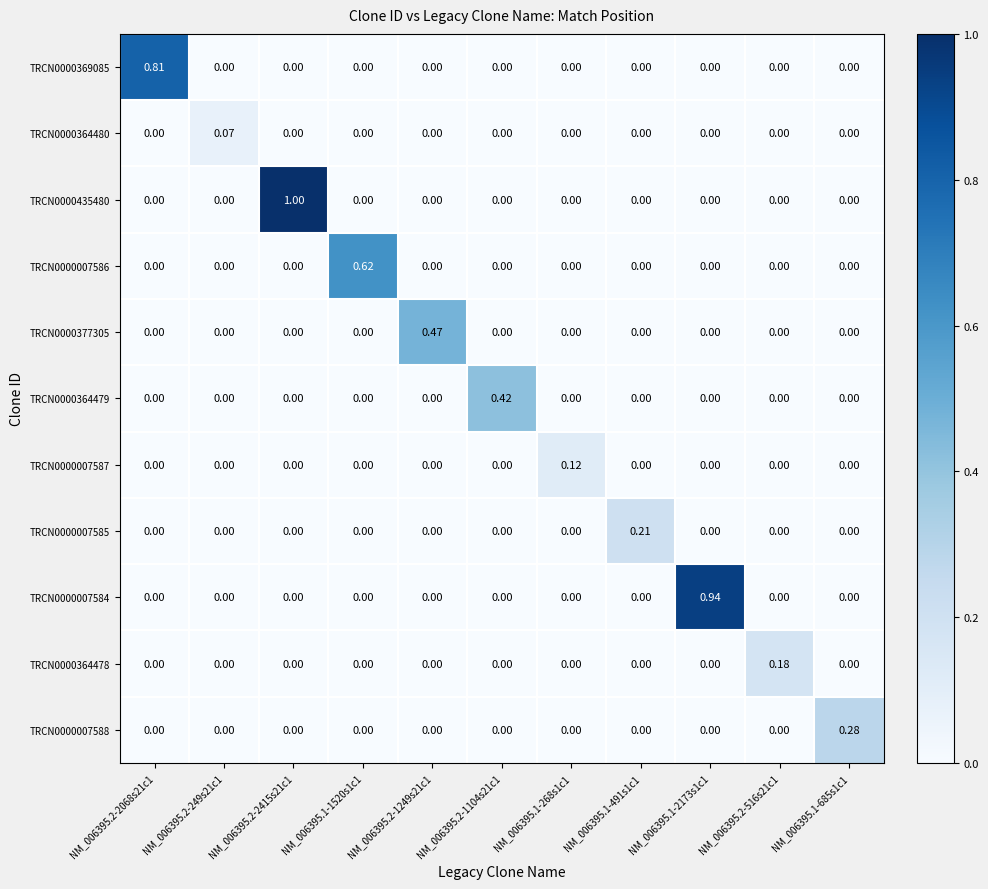

Is the value of TRCN0000007585 at NM_006395.1-491s1c1 greater than the value of TRCN0000377305 at NM_006395.1-1520s1c1?

Yes